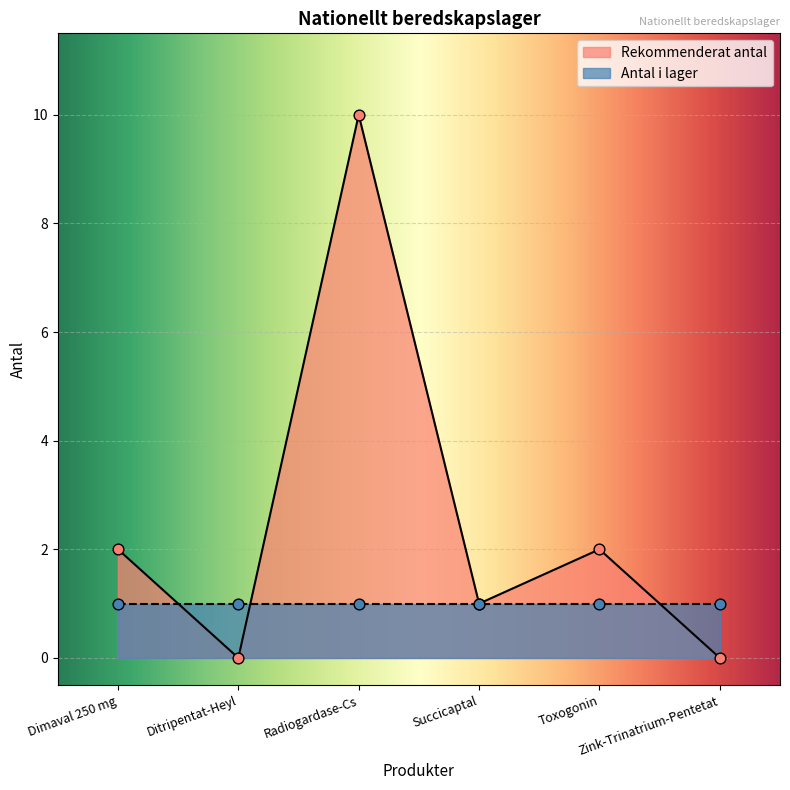

Approximately how many times larger is the value at Succicaptal compared to Dimaval 250 mg?

0.5